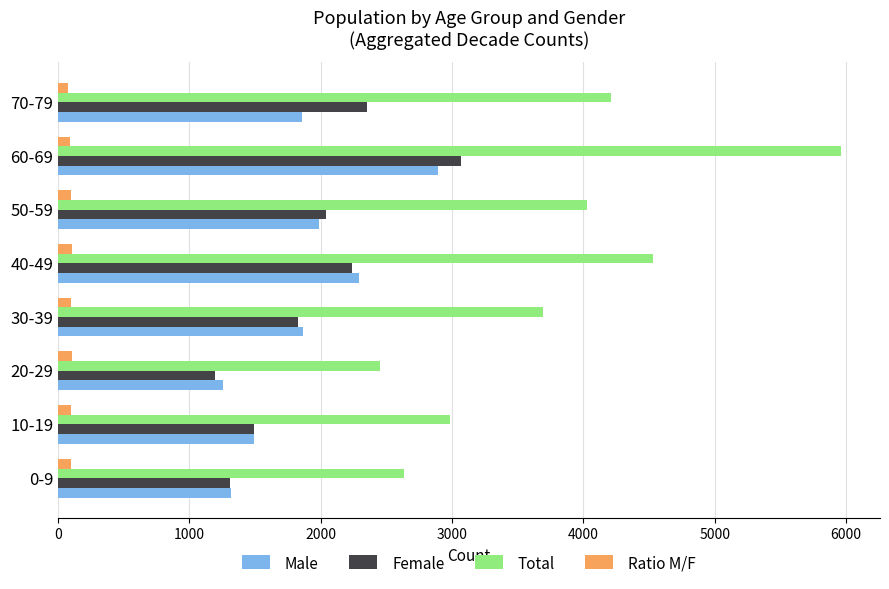

Which series has the largest range (max minus min)?

Total